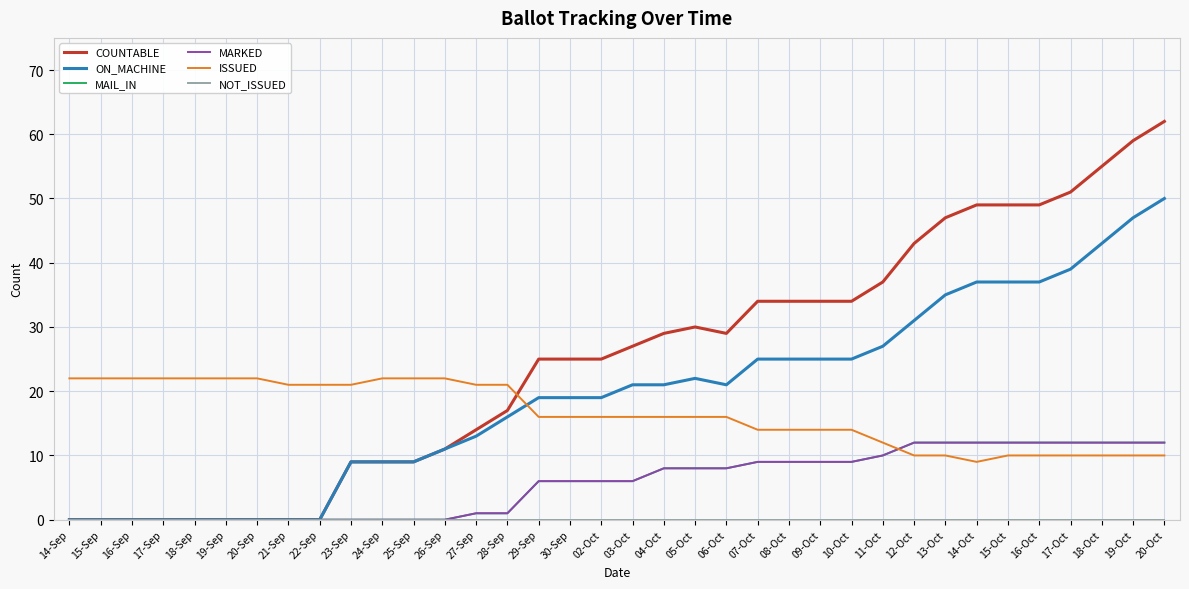

Which series has the largest total across all categories?

COUNTABLE